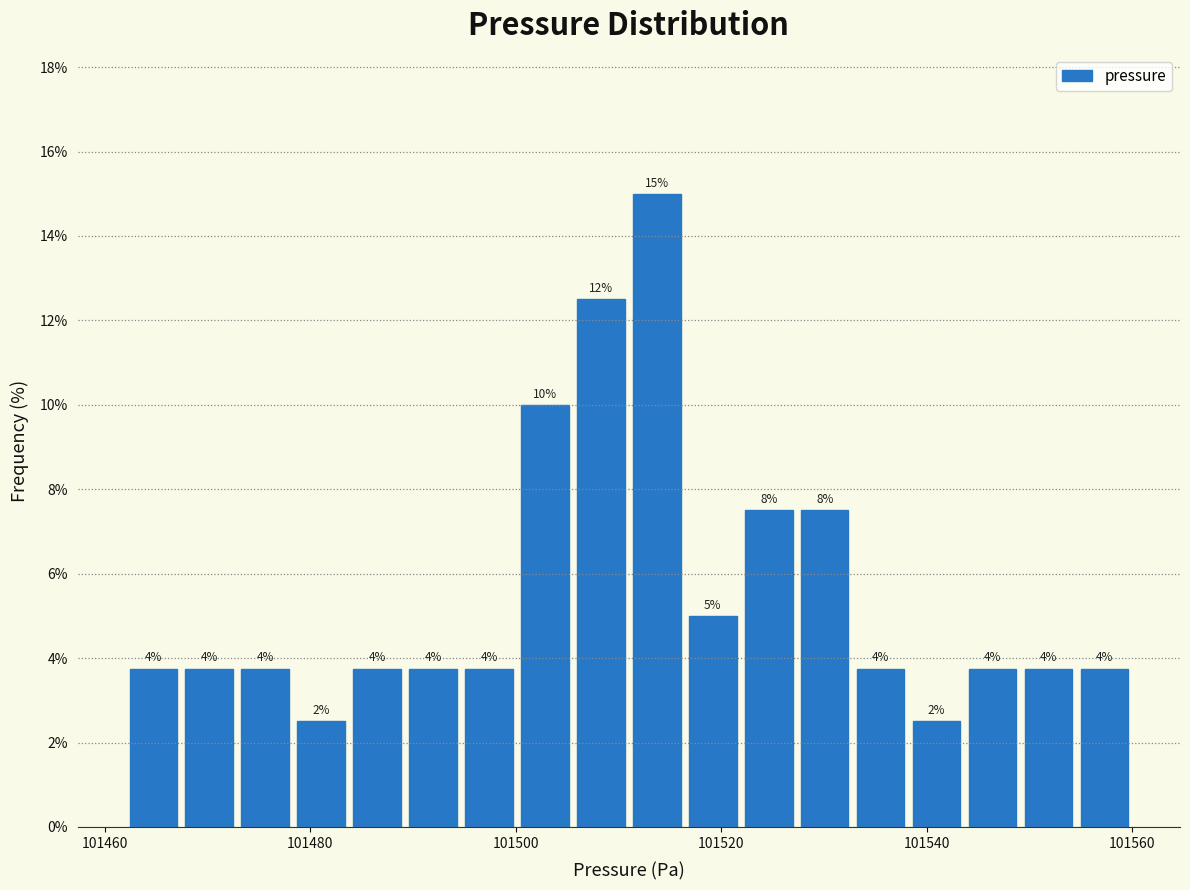

Read against the x-axis, roughly where is the centre of the tallest bar?

101514